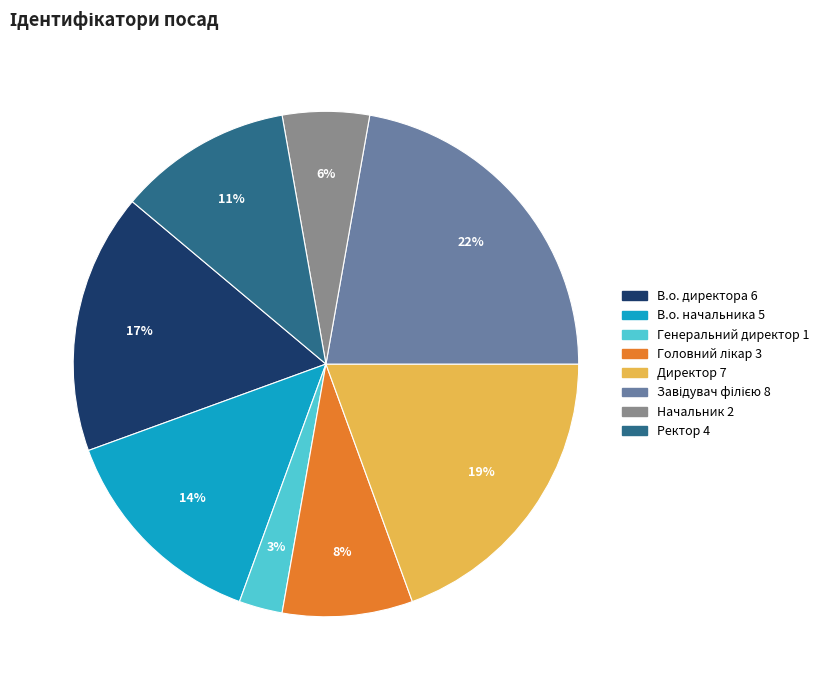

Is there any slice that represents more than half of the pie?

No